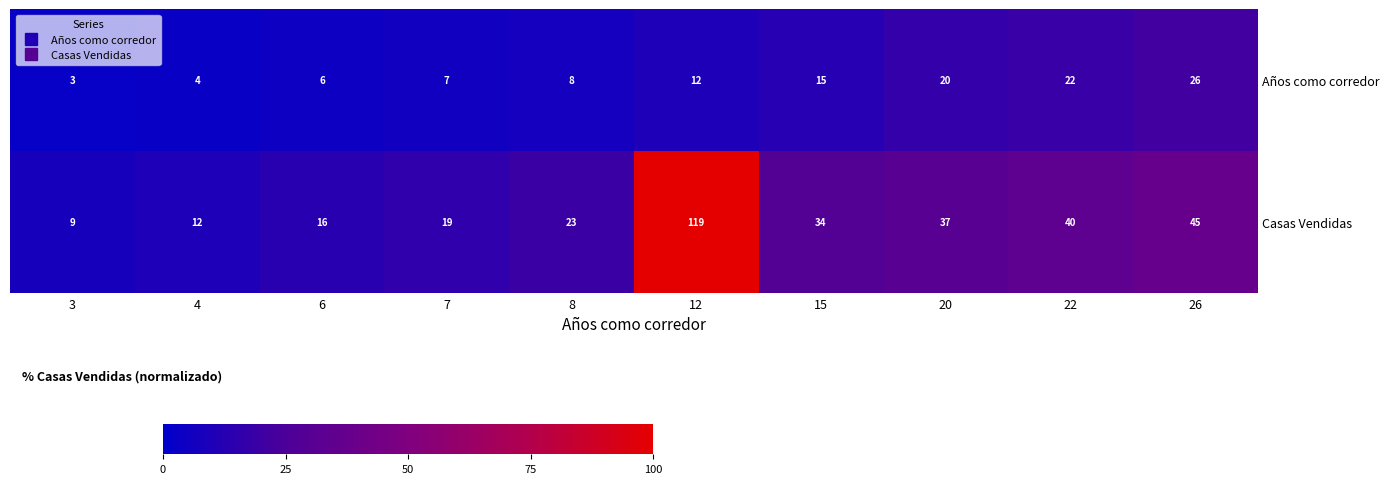

List the series in order of their peak value, lowest first.

Años como corredor, Casas Vendidas